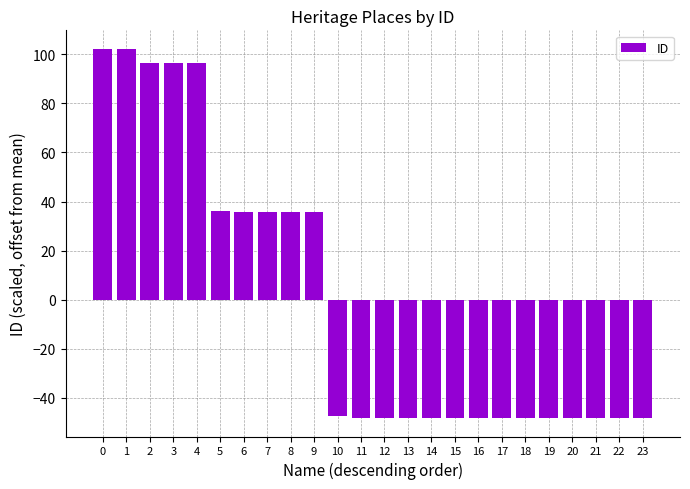

What is the value of the 21st bar from the left?

-48.1